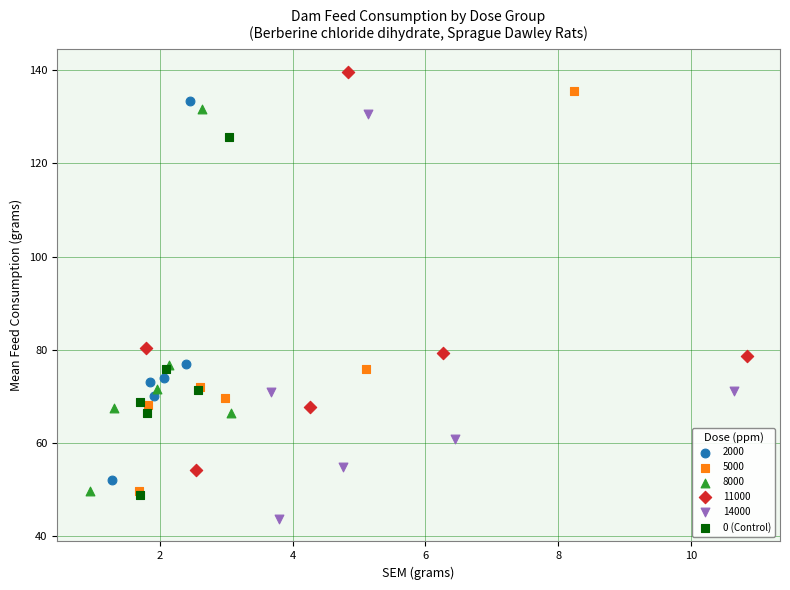

Which series contains the lowest Y value?

14000